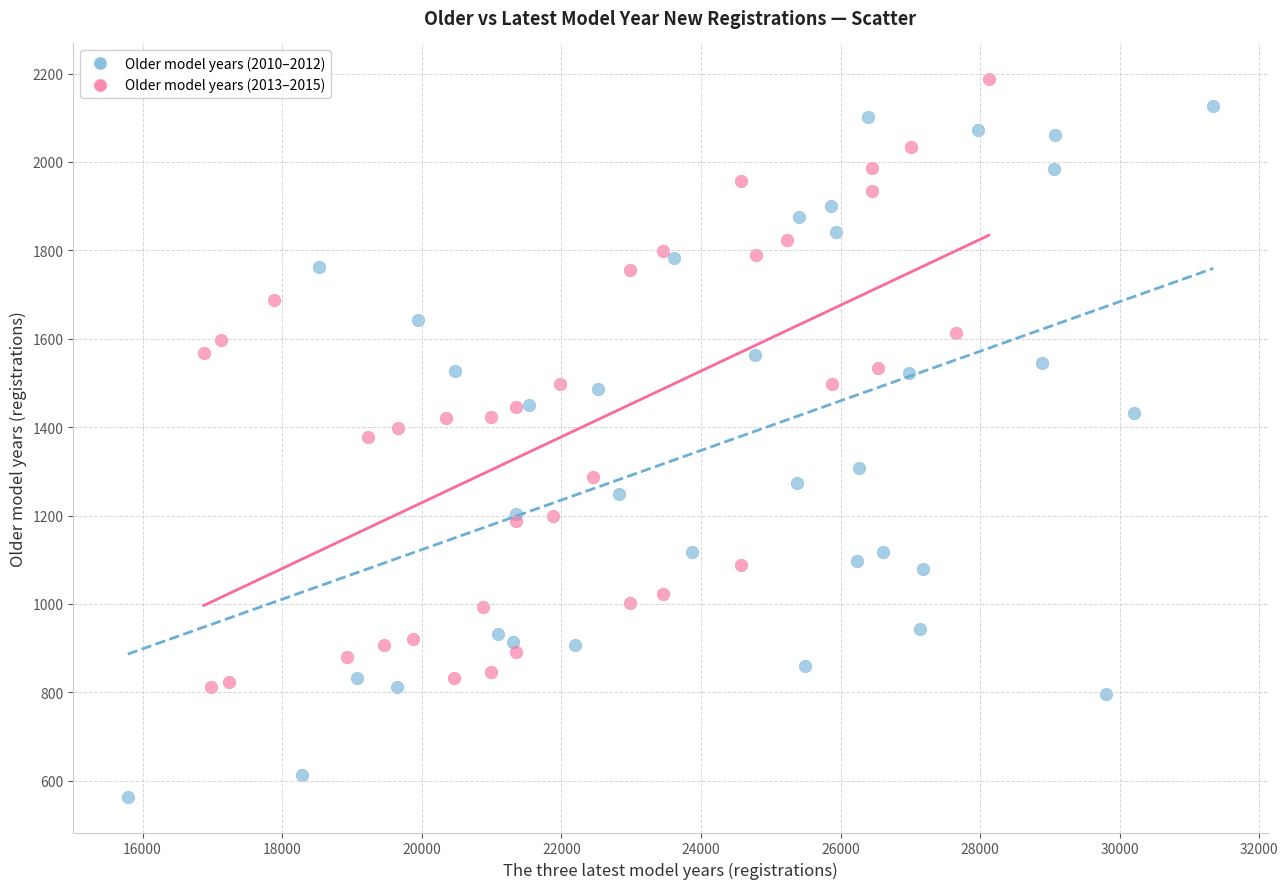

Which series contains the lowest Y value?

Older model years (2010–2012)